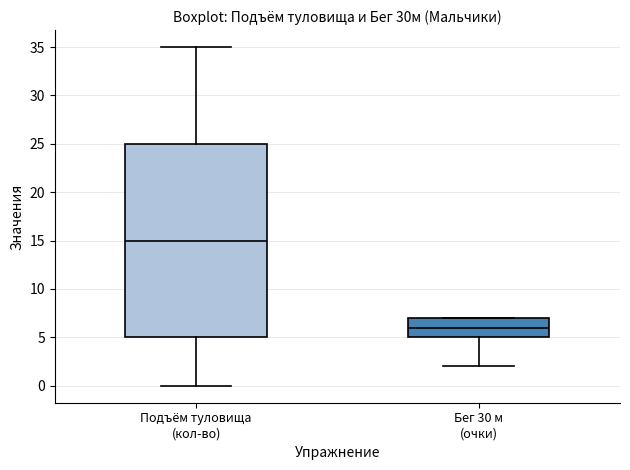

Where does the lower whisker of the box for Бег 30 м (очки) end on the y-axis? The values are not printed on the chart, so give them approximately, as read against the axis.

2